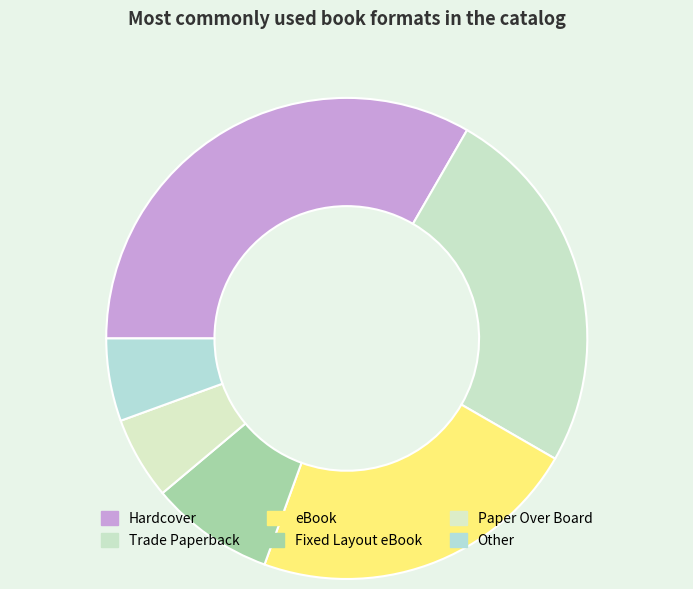

Which has a higher value, Other or eBook?

eBook